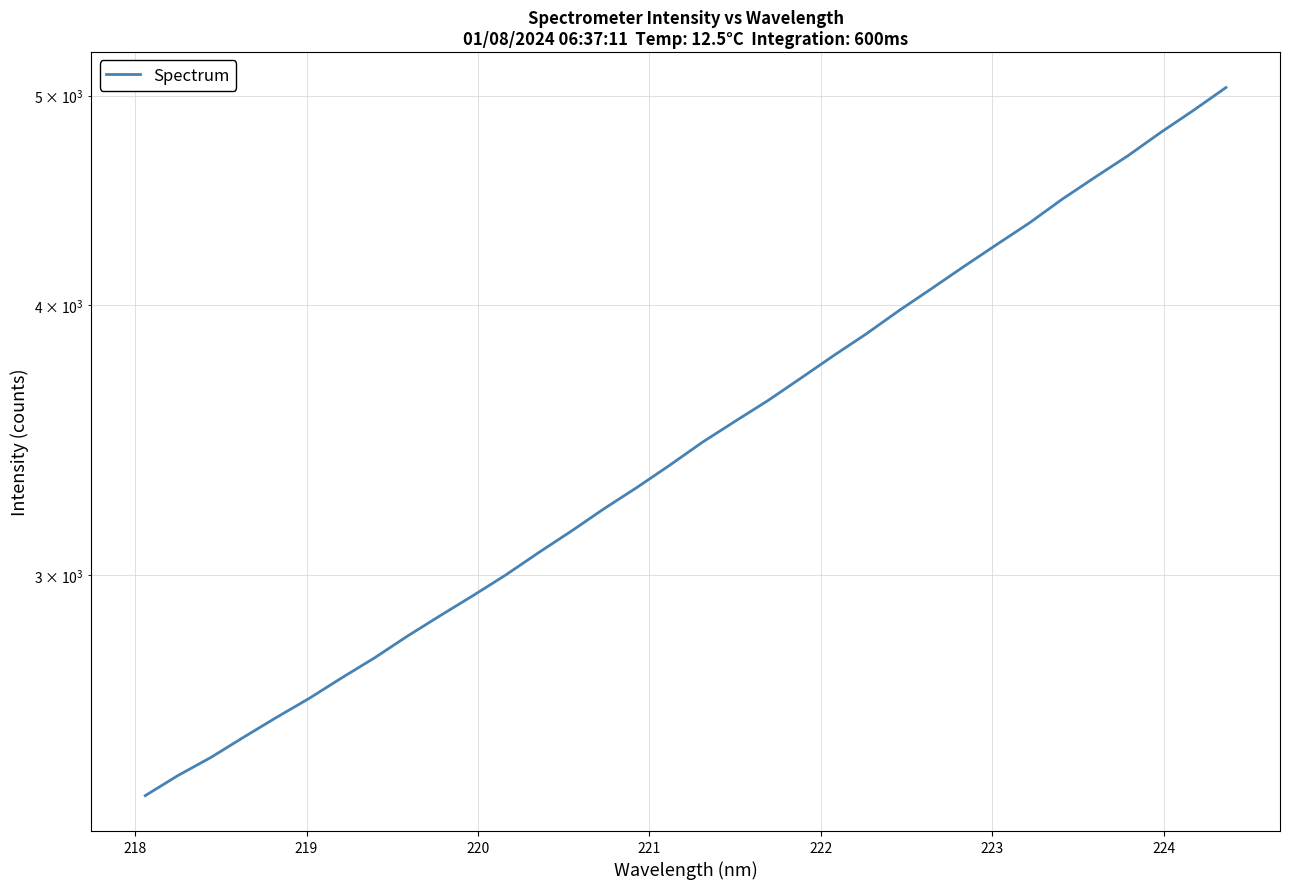

How many lines are shown in the chart?

1